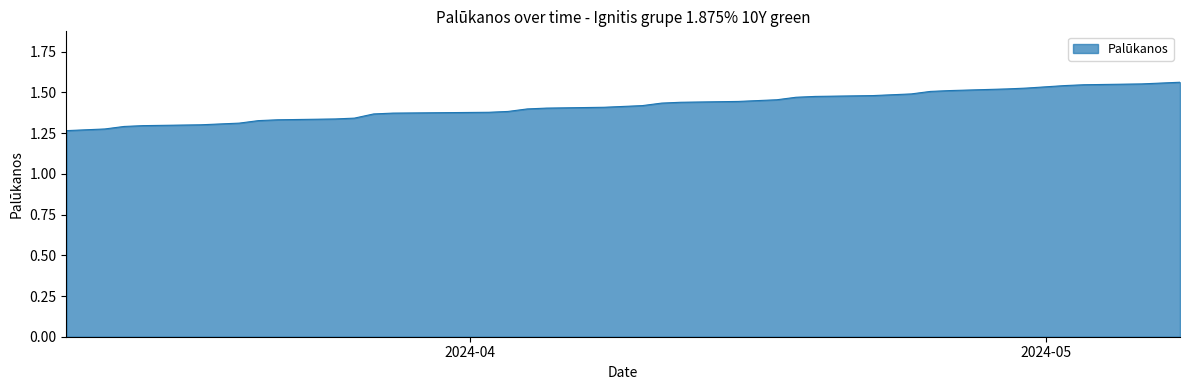

What is the difference between the maximum and minimum values?

0.3